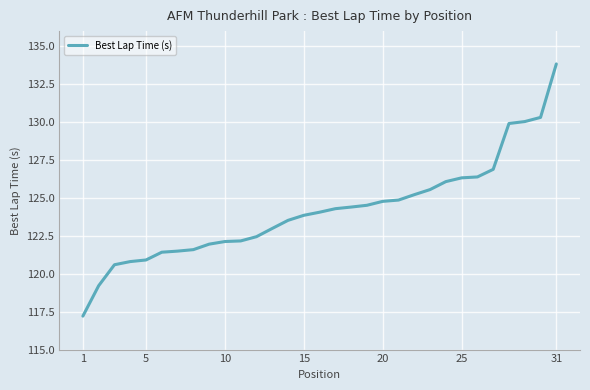

What is the smallest value displayed?

117.2